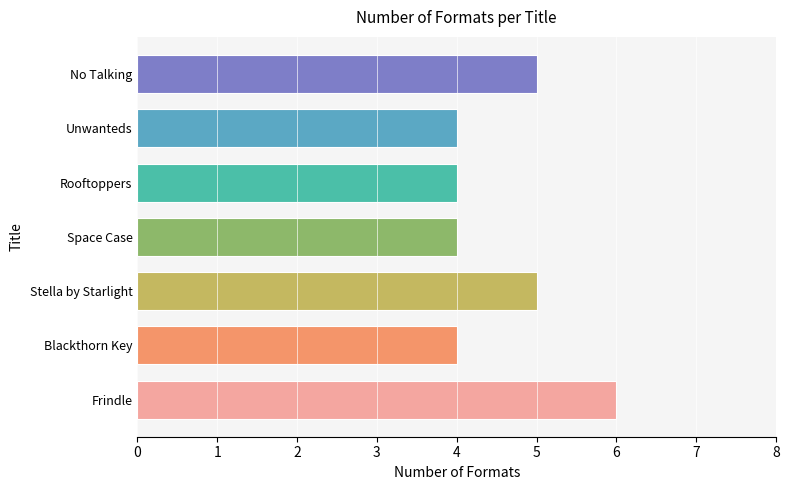

Read the value at Space Case.

4